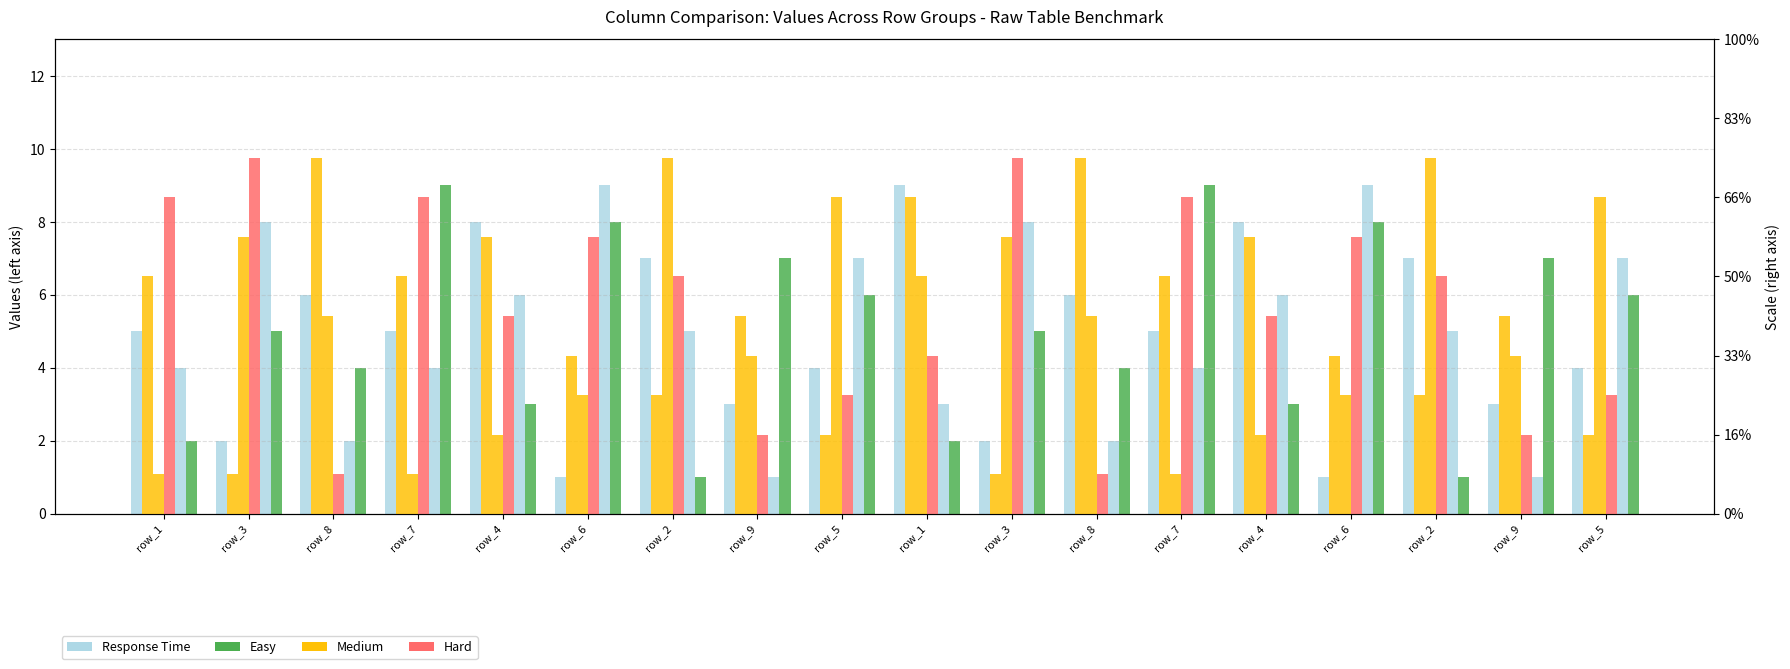

True or false: Response Time has a value of 2 at row_8.

True